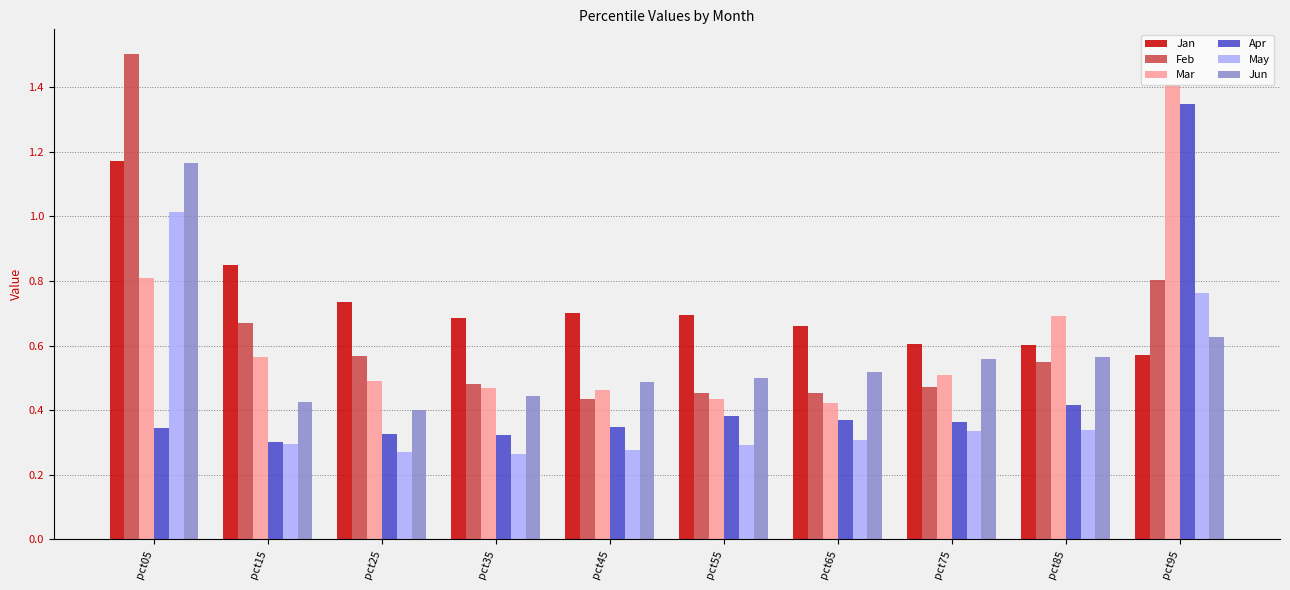

At which category is the sum across all series the highest?

pct05